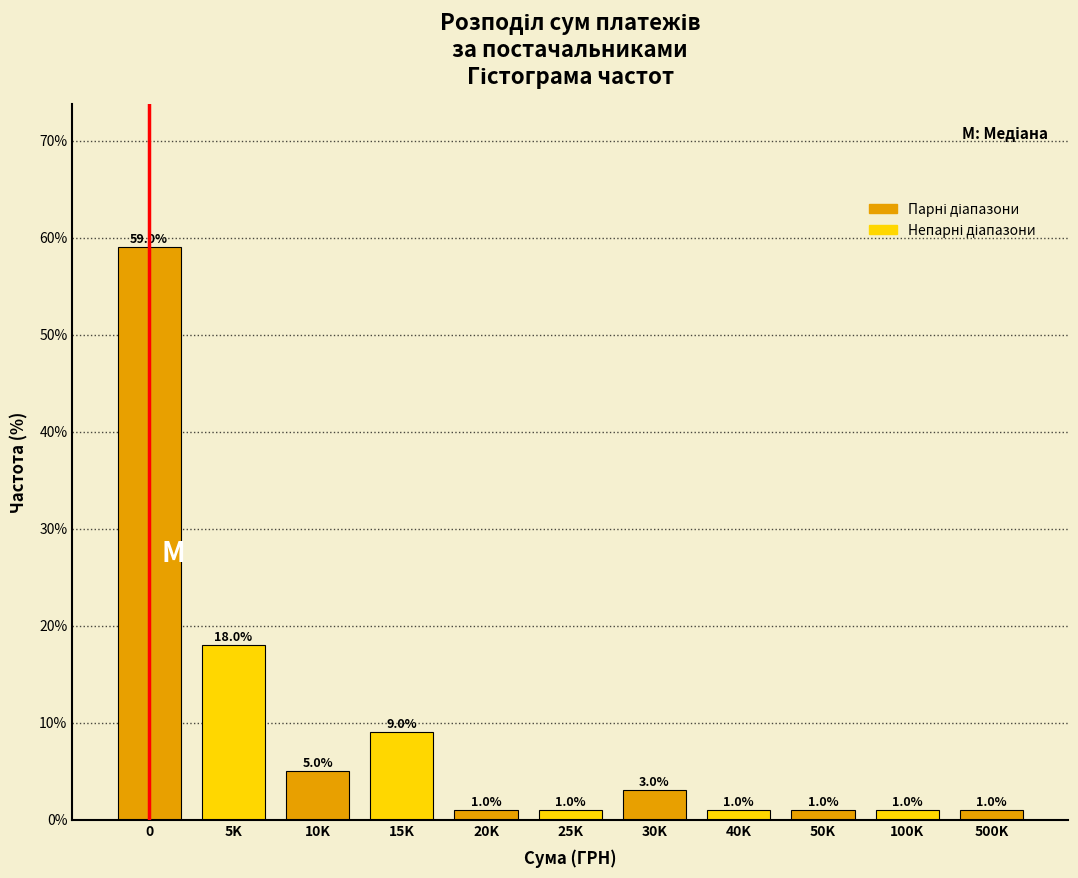

Reading left to right, what are all the values shown in this chart?

59	18	5	9	1	1	3	1	1	1	1